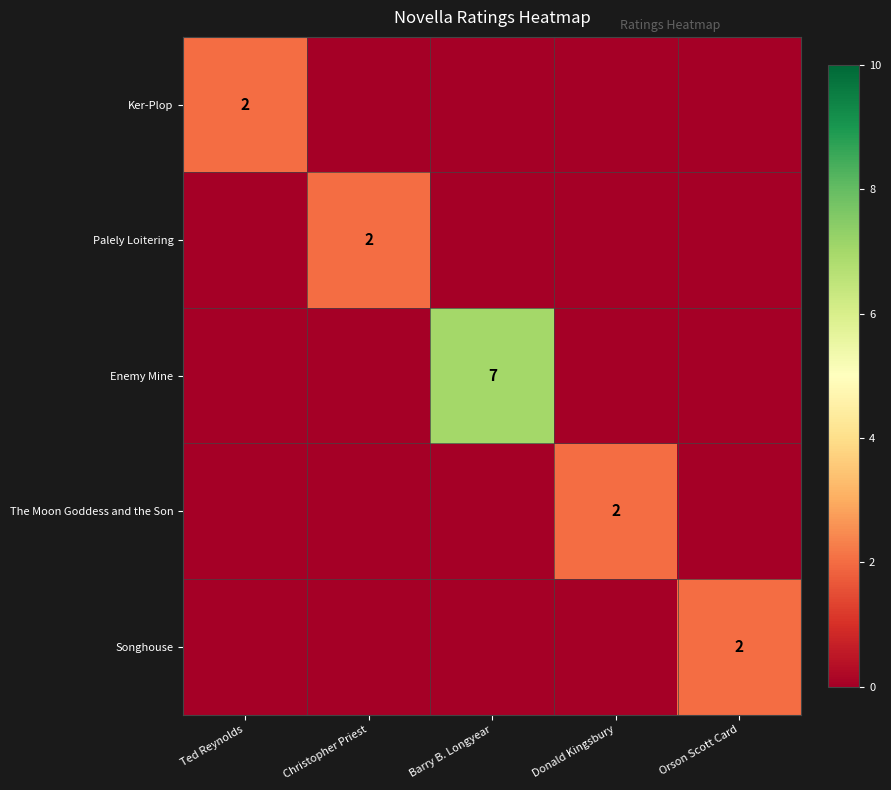

True or false: Palely Loitering has a value of 3 at Christopher Priest.

False